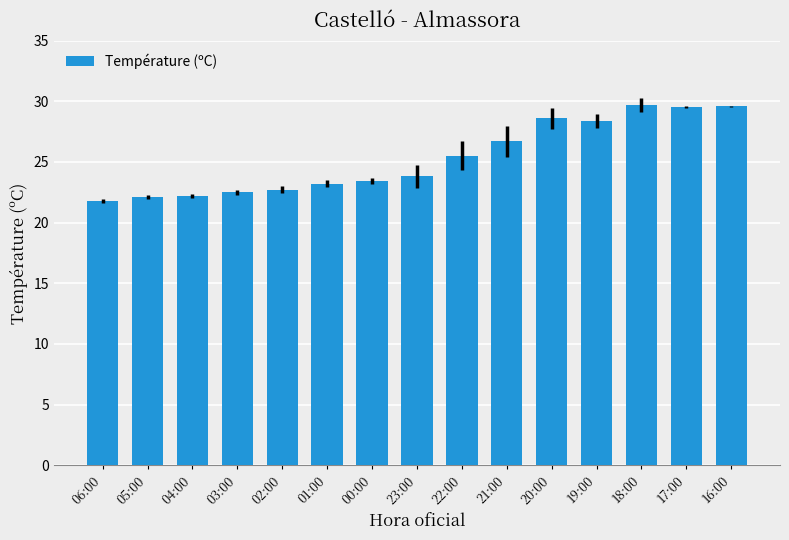

Where does the data first go above 23?

01:00